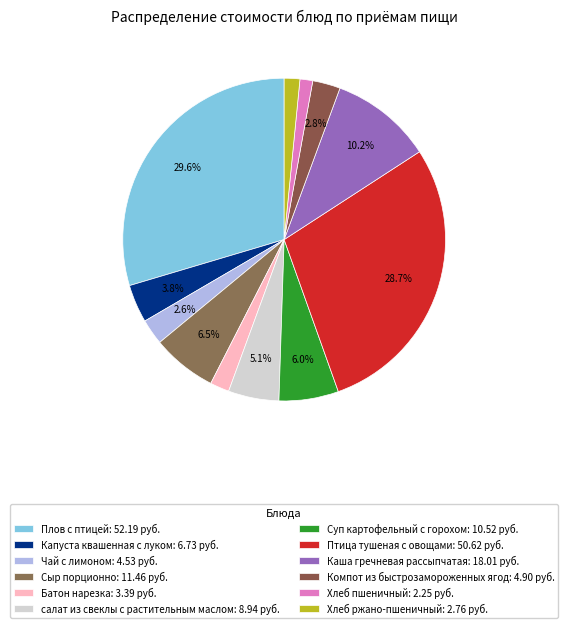

How many segments does this pie chart have?

12